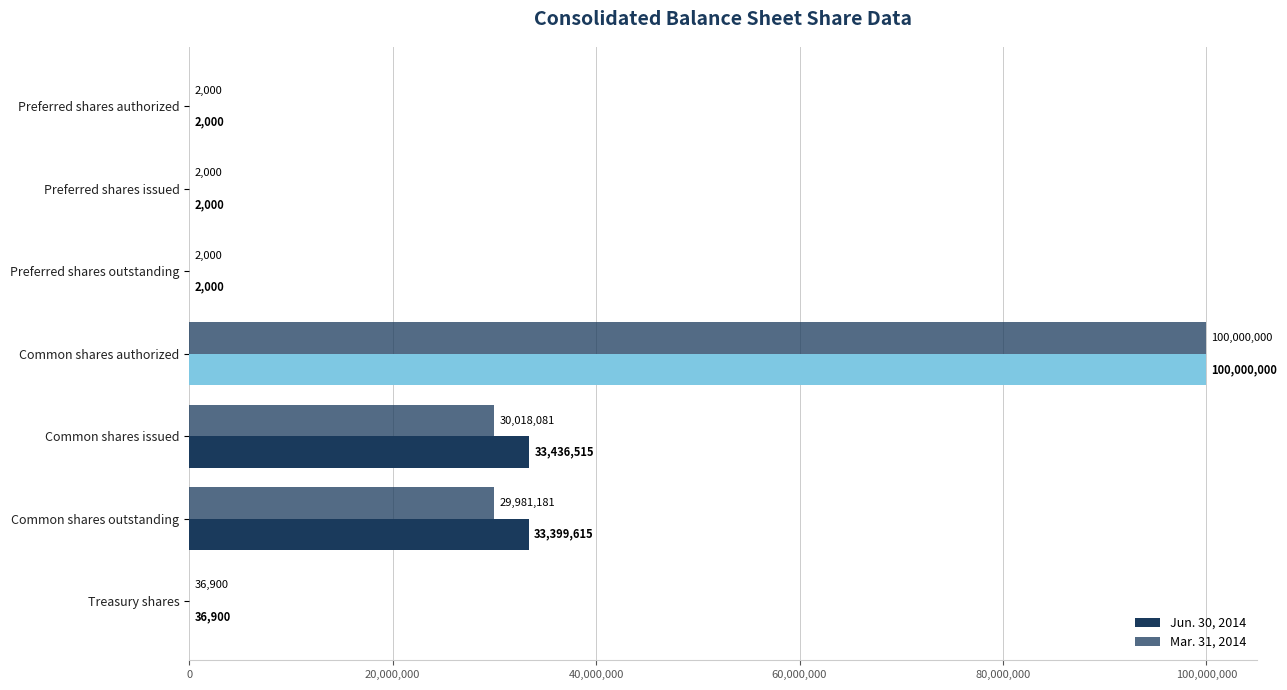

How many data points does each series have?

7